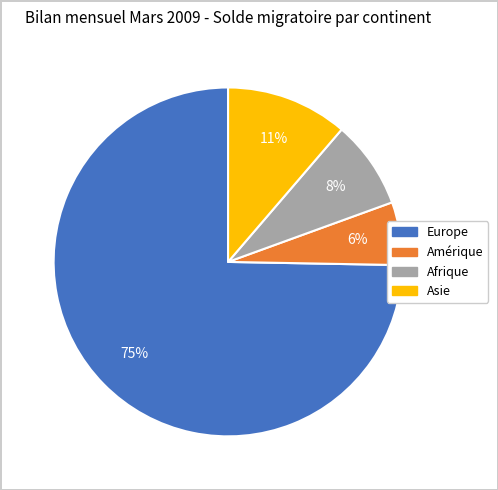

Between Europe and Amérique, which is larger?

Europe